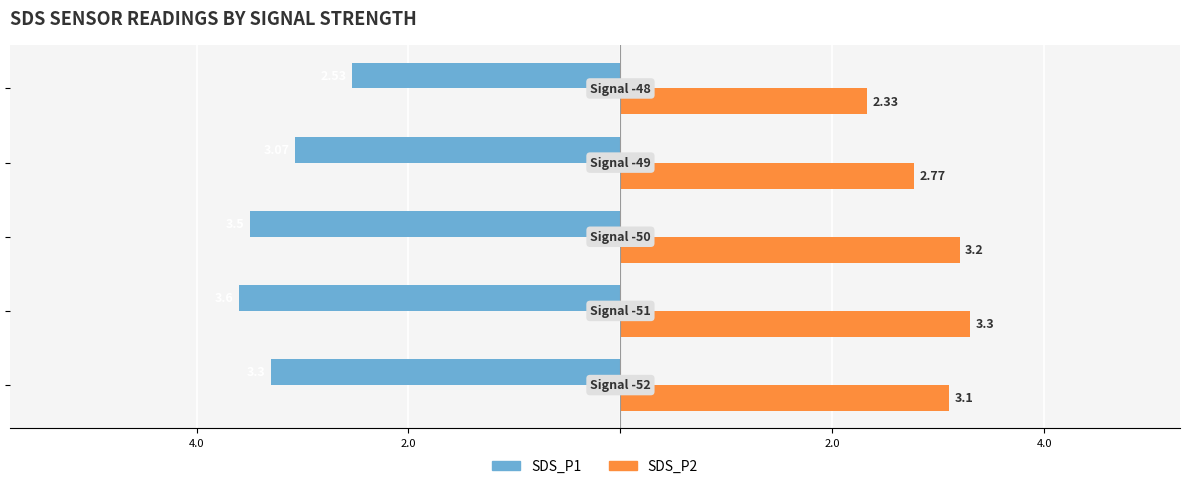

What are all the series names shown in the legend?

SDS_P1, SDS_P2